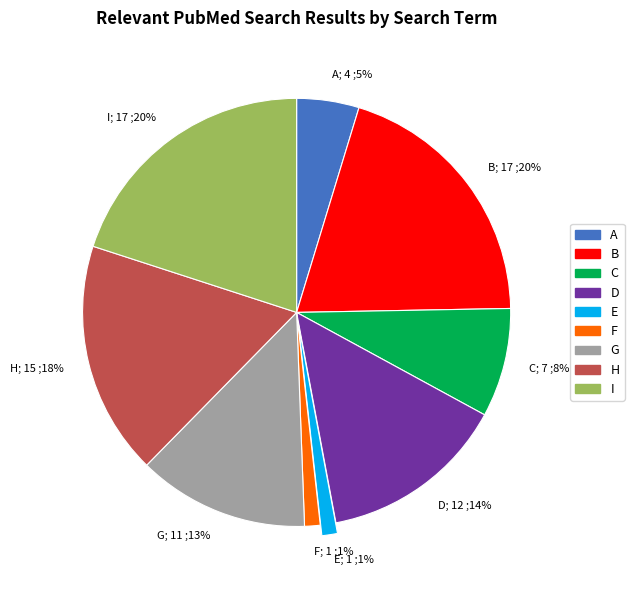

Is there any slice that represents more than half of the pie?

No